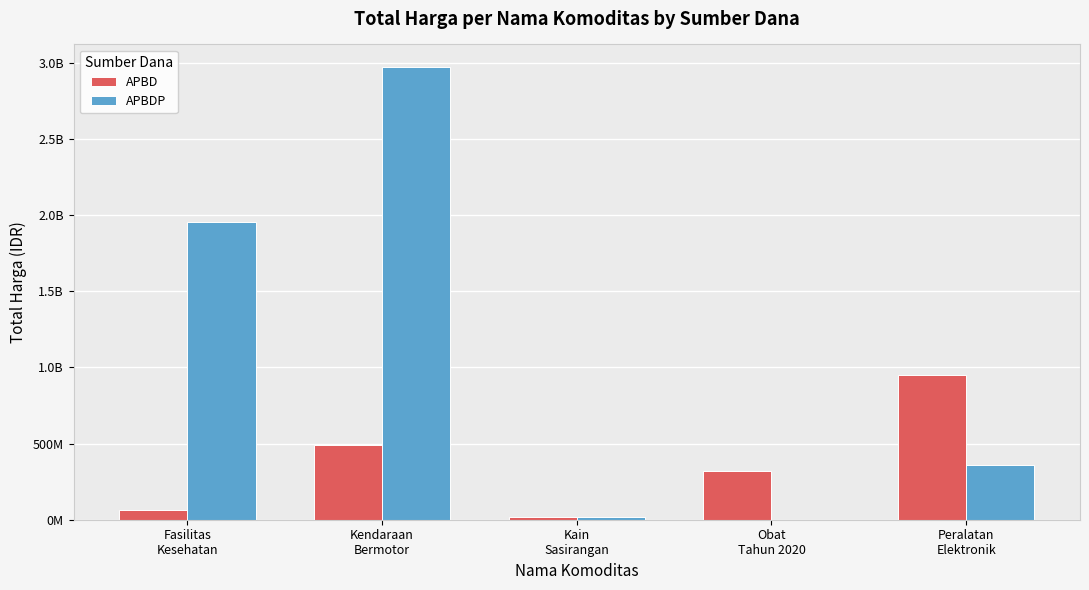

What are all the series names shown in the legend?

APBD, APBDP